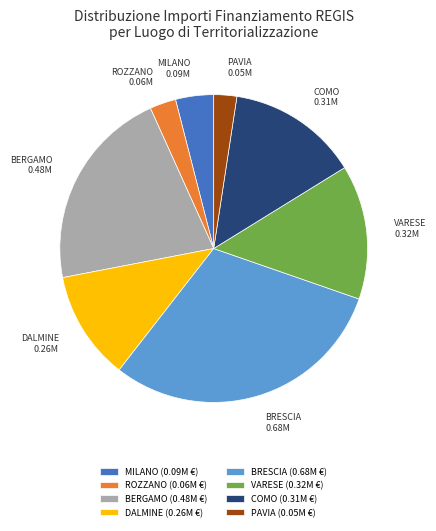

Count the number of slices in the pie.

8